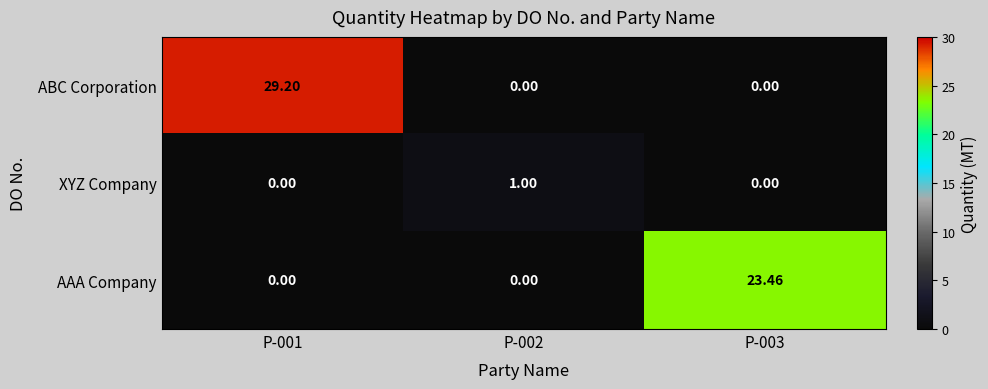

At which category is the sum across all series the highest?

P-001